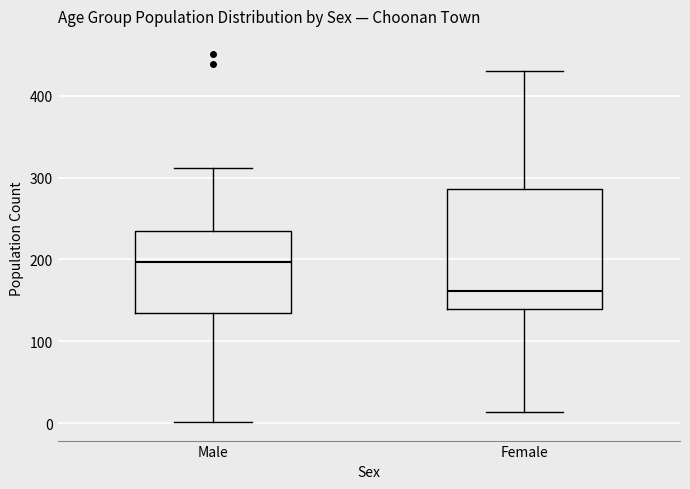

Reading left to right, transcribe this box plot: for each box, give where its median line is, the range the box spans, and where its two whiskers end, as read against the y-axis. The values are not printed on the chart, so give them approximately, as read against the axis.

Male: median 200, box 140 to 240, whiskers 0 to 310
Female: median 160, box 140 to 290, whiskers 10 to 430